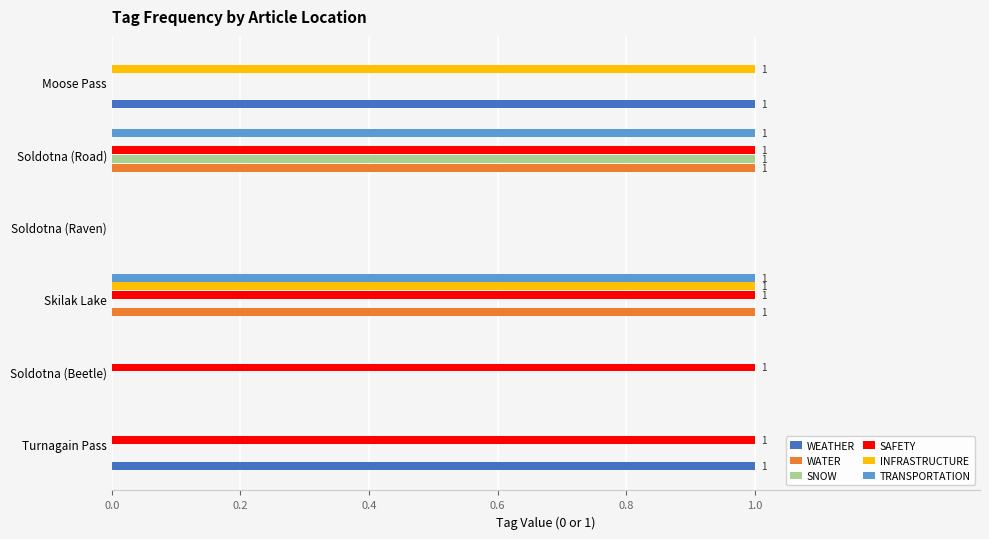

Which series has the largest total across all categories?

SAFETY